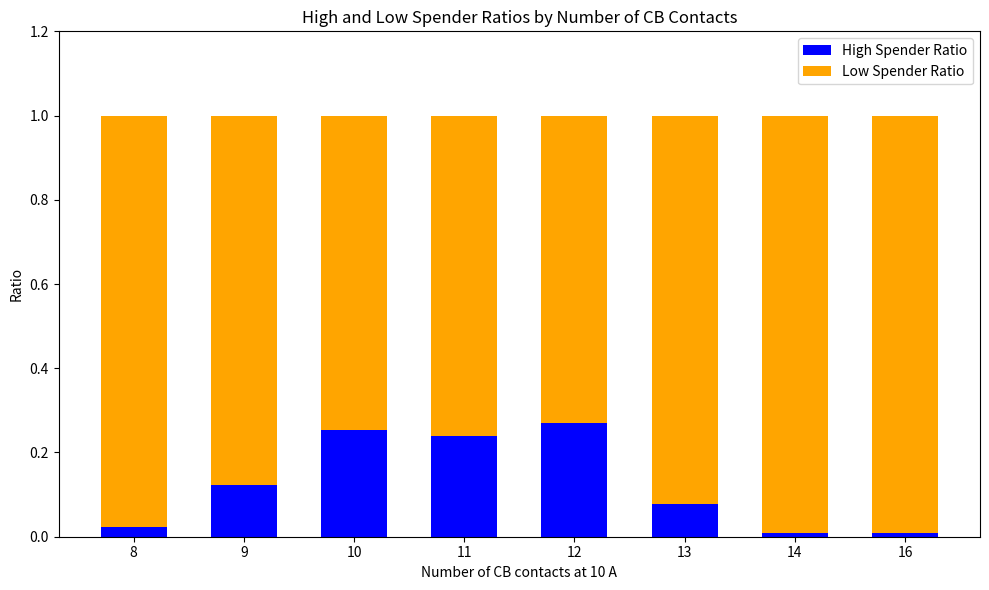

Are the bars grouped side by side (vs. stacked)?

No